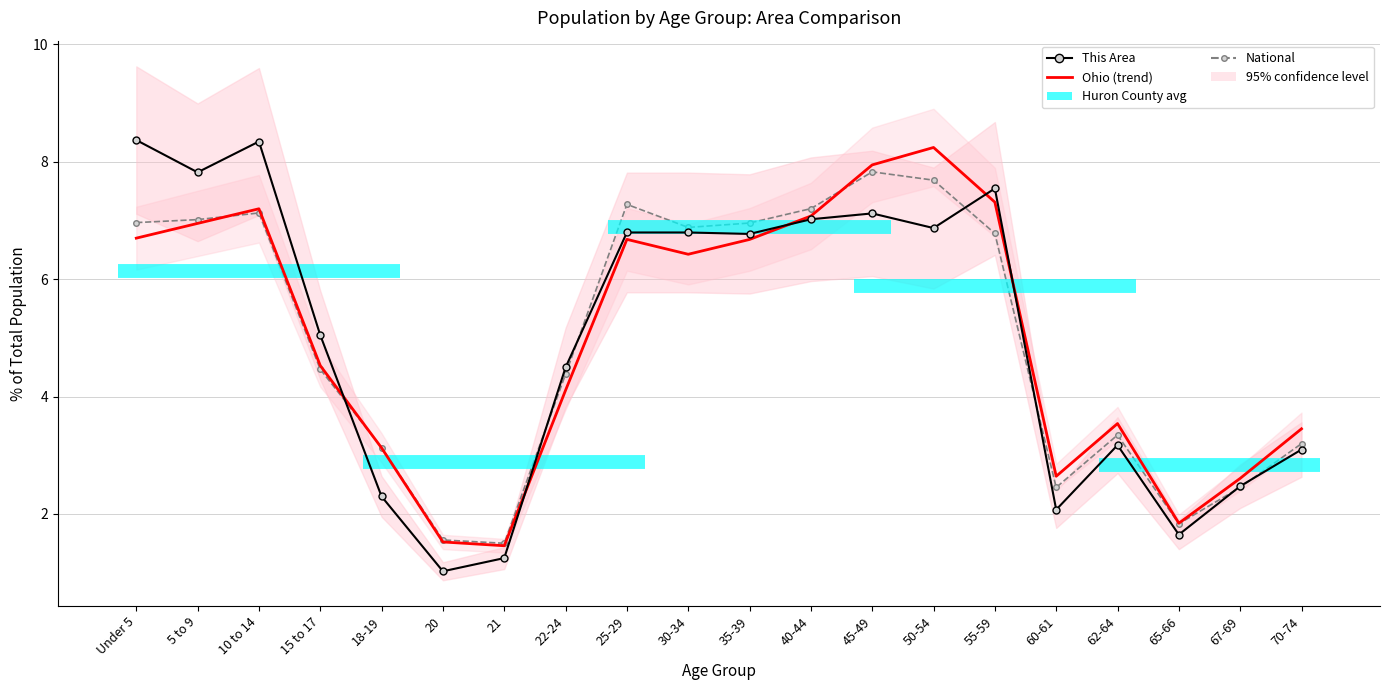

How many data points in Ohio (trend) are above 6?

10